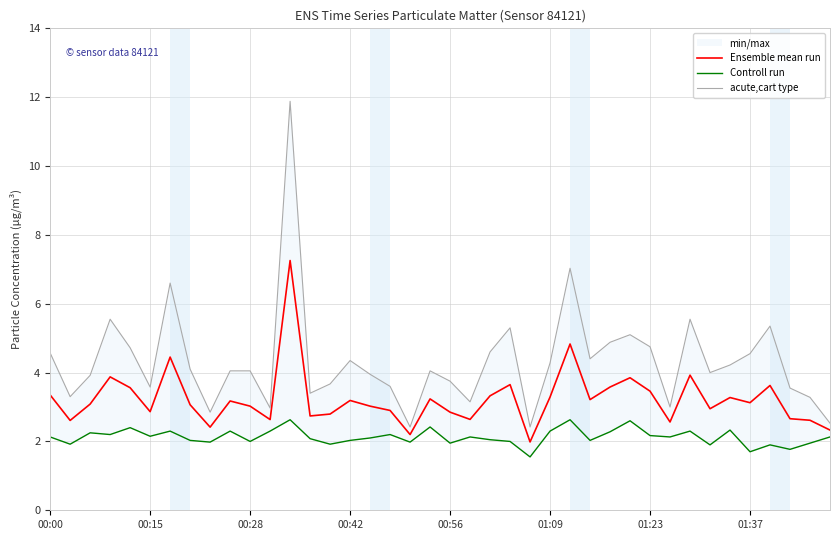

The value of Controll run at 00:00 is 2.1. True or false?

True